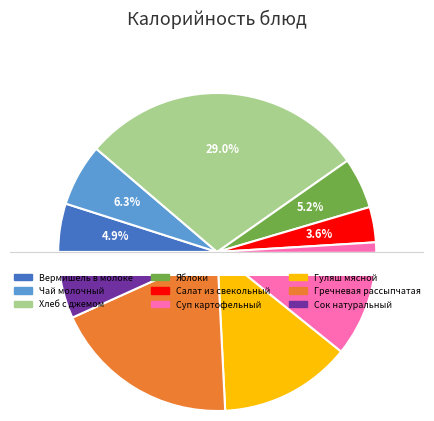

To the nearest percent, what percentage of the pie is Суп картофельный?

12%